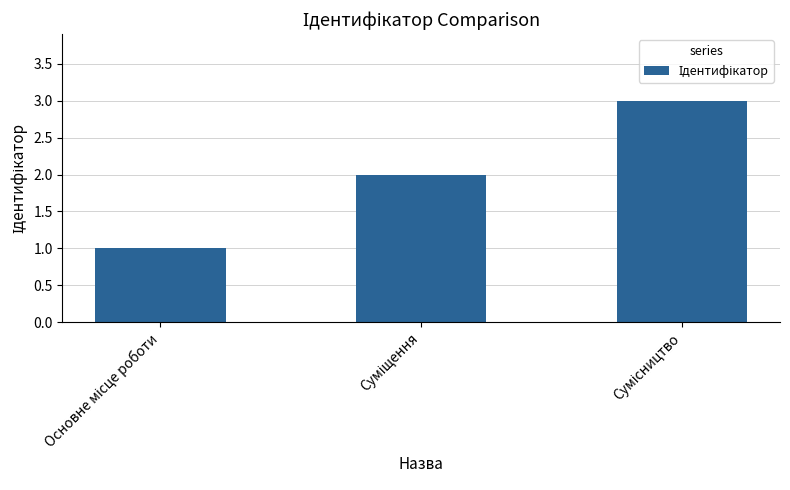

What is the value of the 3rd bar from the left?

3